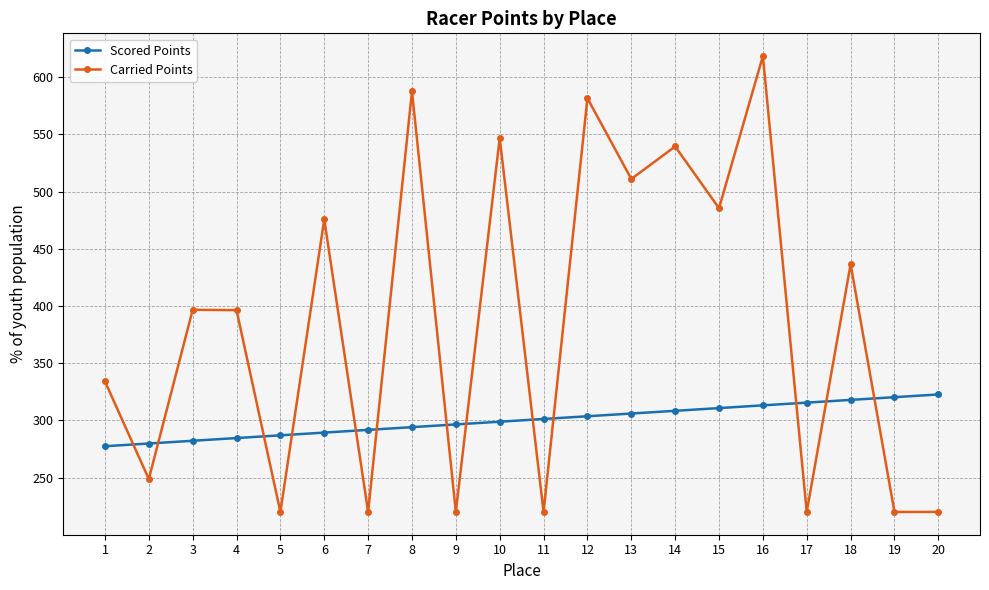

What are all the series names shown in the legend?

Scored Points, Carried Points